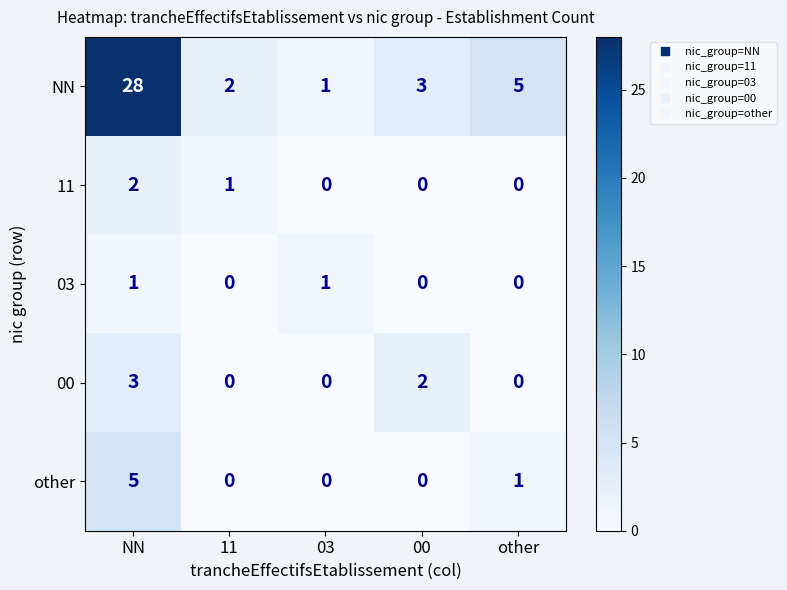

Reading left to right, what are all the values shown in this chart?

NN: 28	2	1	3	5
11: 2	1	0	0	0
03: 1	0	1	0	0
00: 3	0	0	2	0
other: 5	0	0	0	1